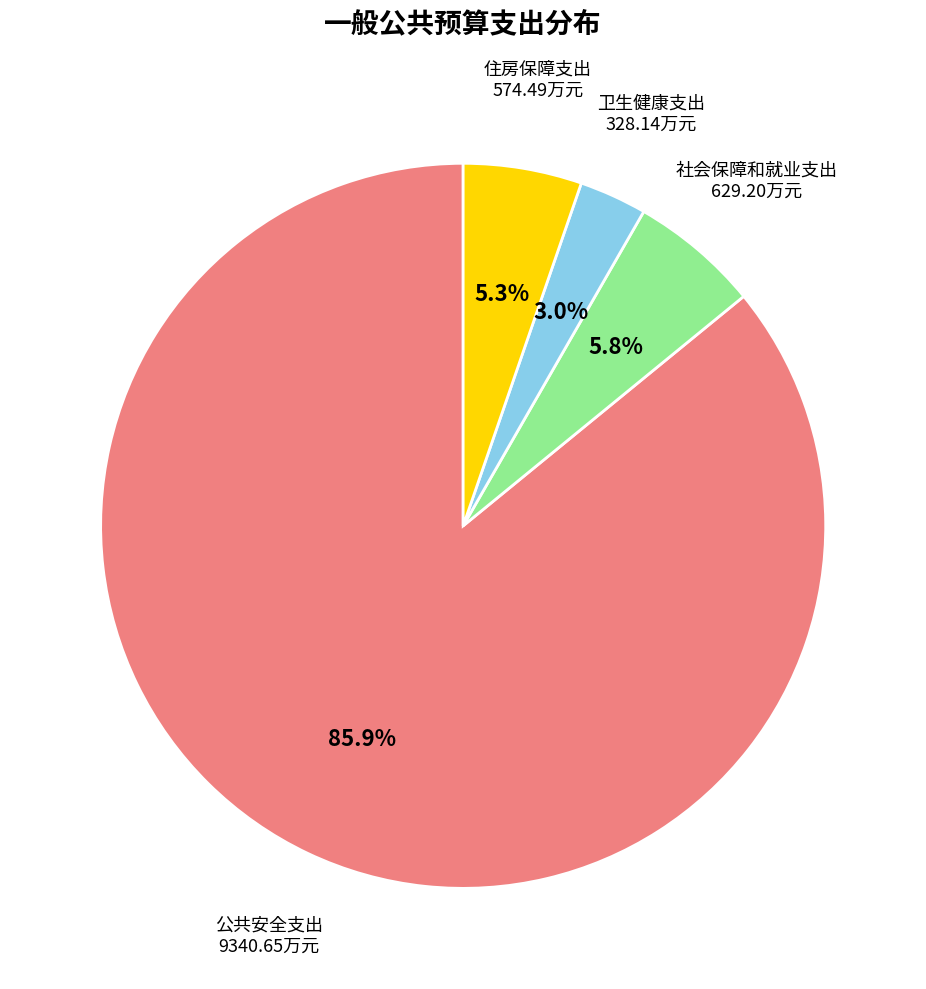

Which has a higher value, 公共安全支出 or 社会保障和就业支出?

公共安全支出